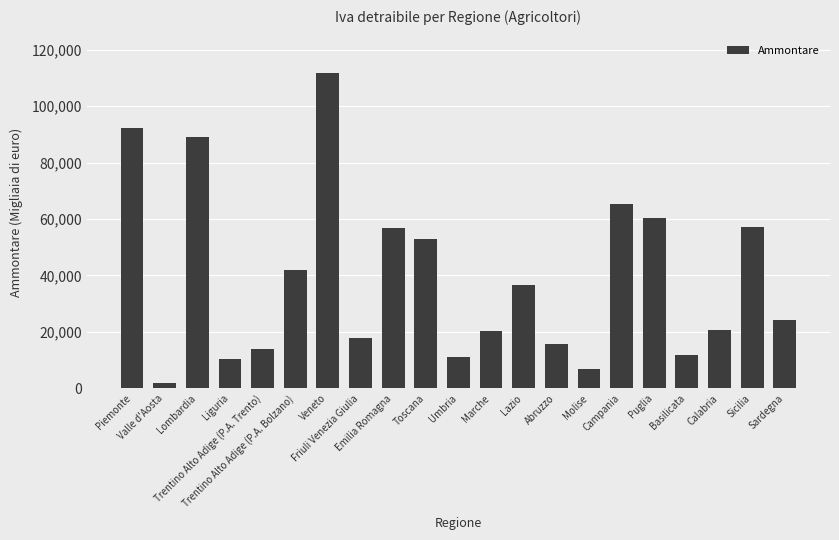

What is the label of the 5th bar from the left?

Trentino Alto Adige (P.A. Trento)